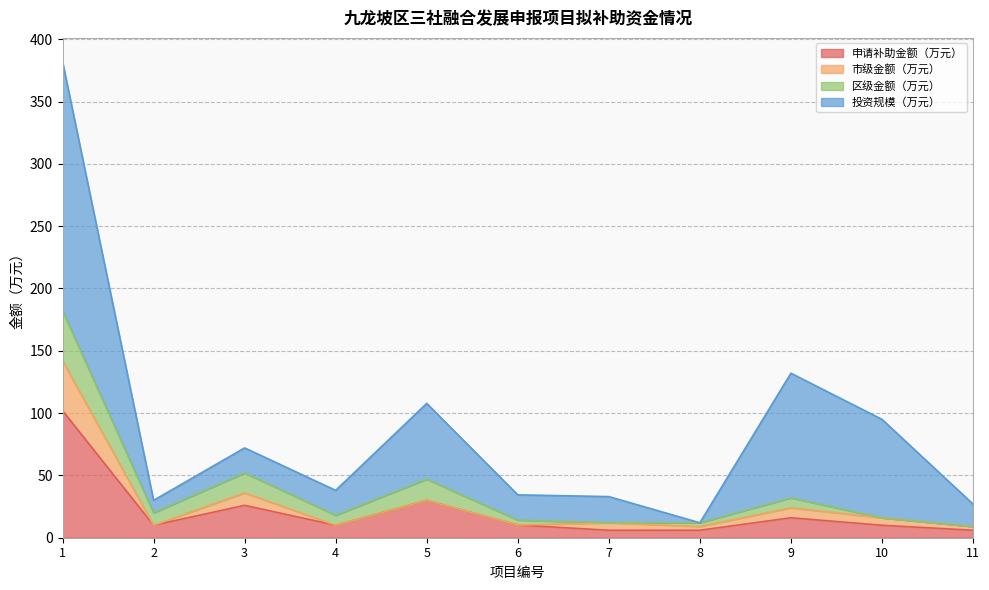

True or false: 申请补助金额（万元） and 区级金额（万元） intersect in this chart.

False